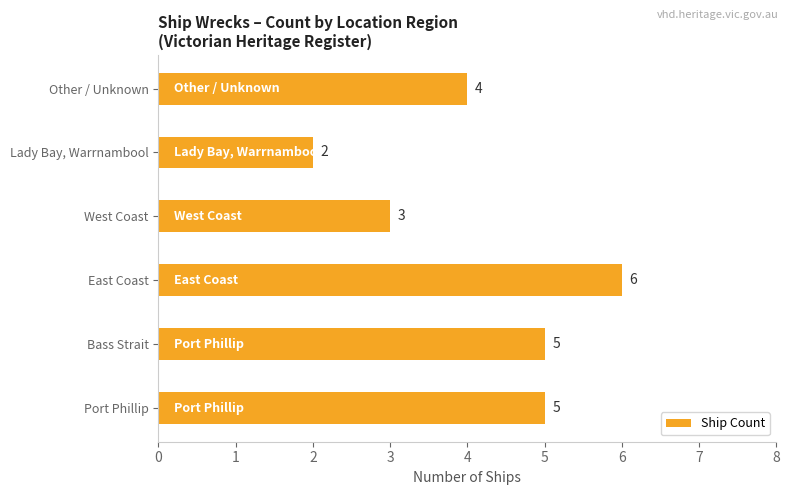

Does the chart contain any negative values?

No